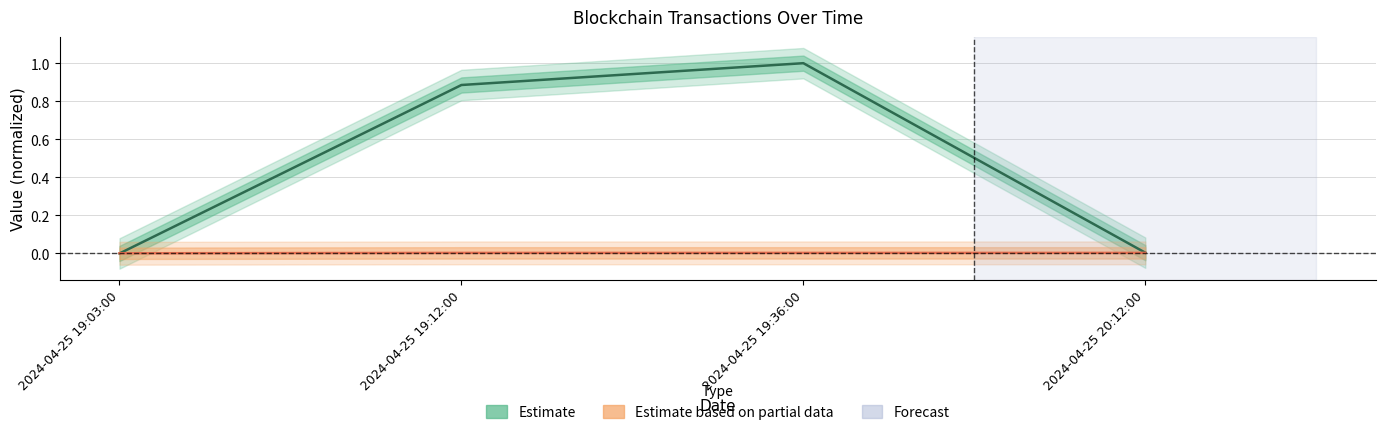

Which has a higher value, 2024-04-25 20:12:00 or 2024-04-25 19:36:00?

2024-04-25 19:36:00